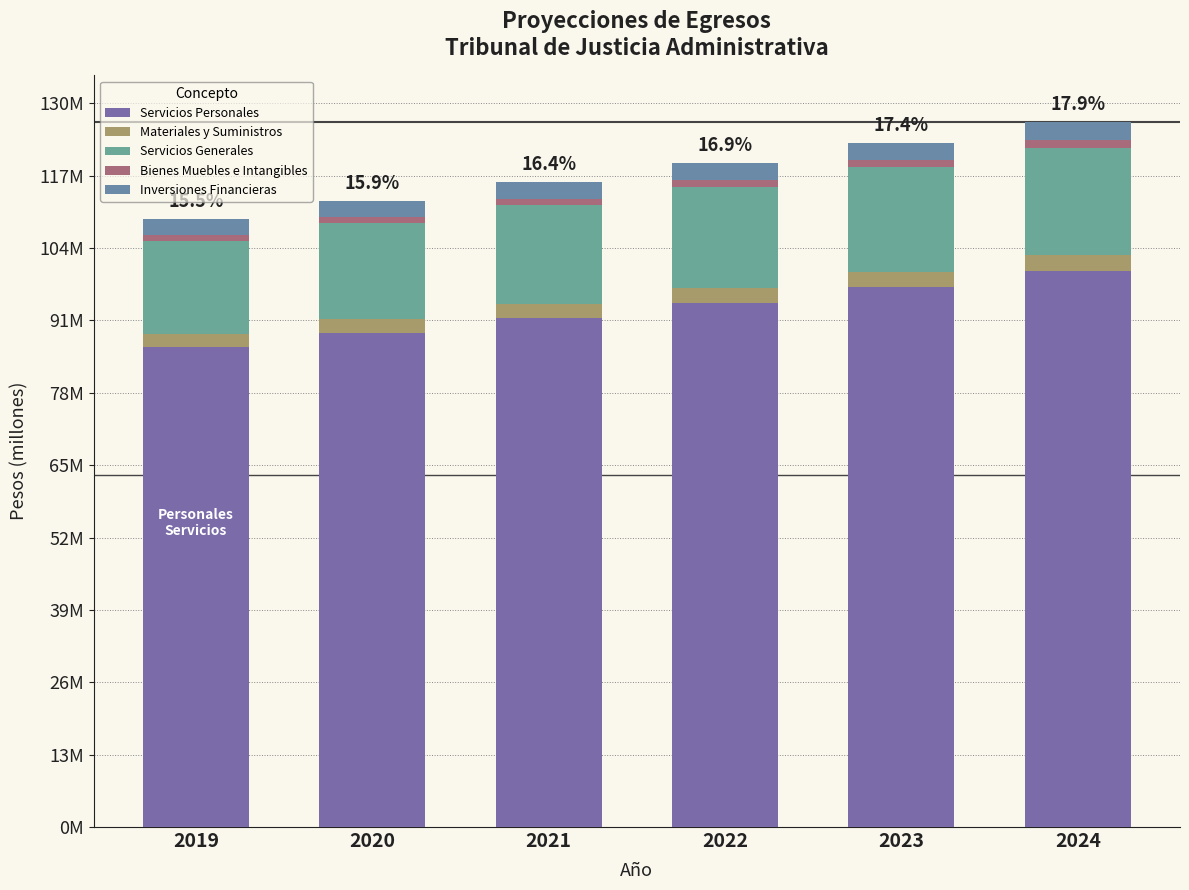

Which series has the widest spread of values?

Servicios Personales